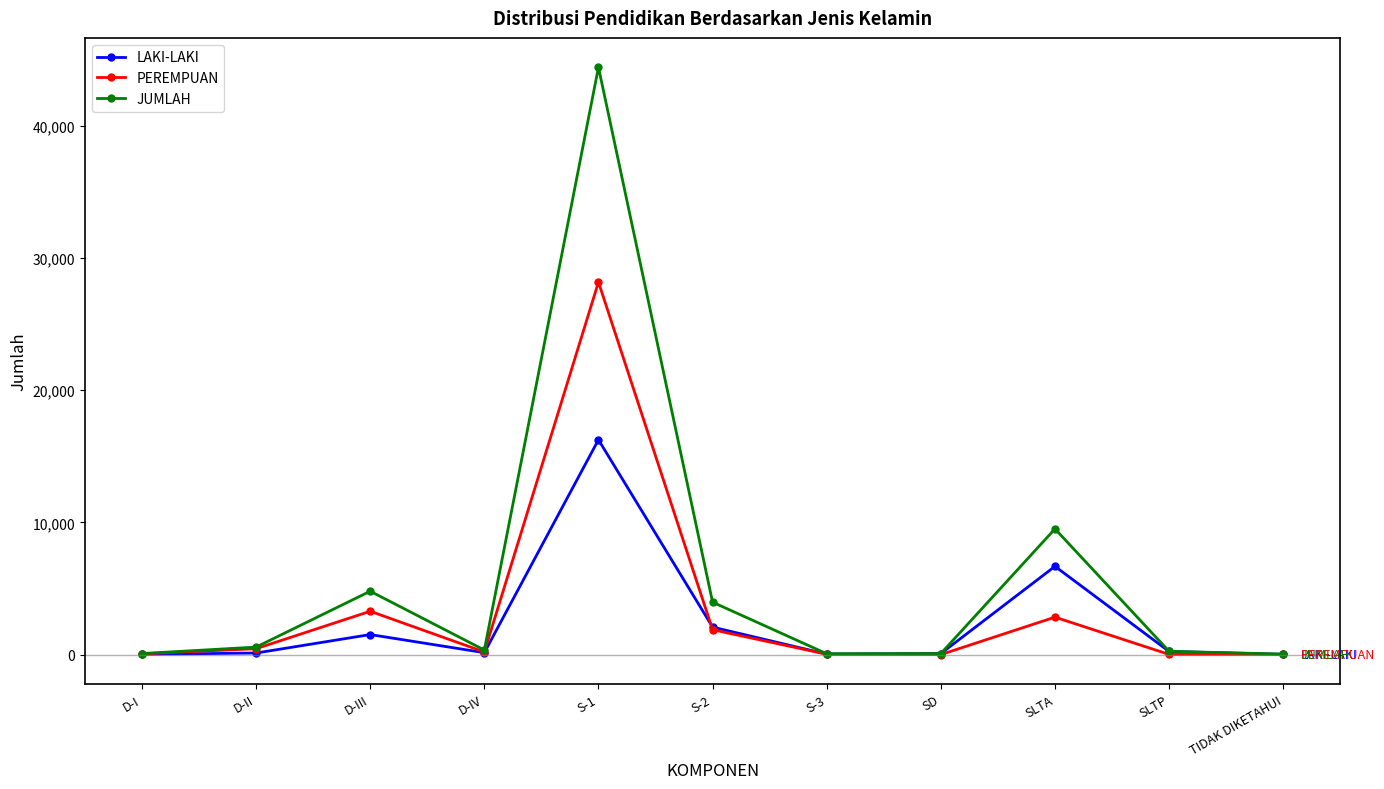

What is the difference between the second highest and minimum values in the PEREMPUAN series?

3277